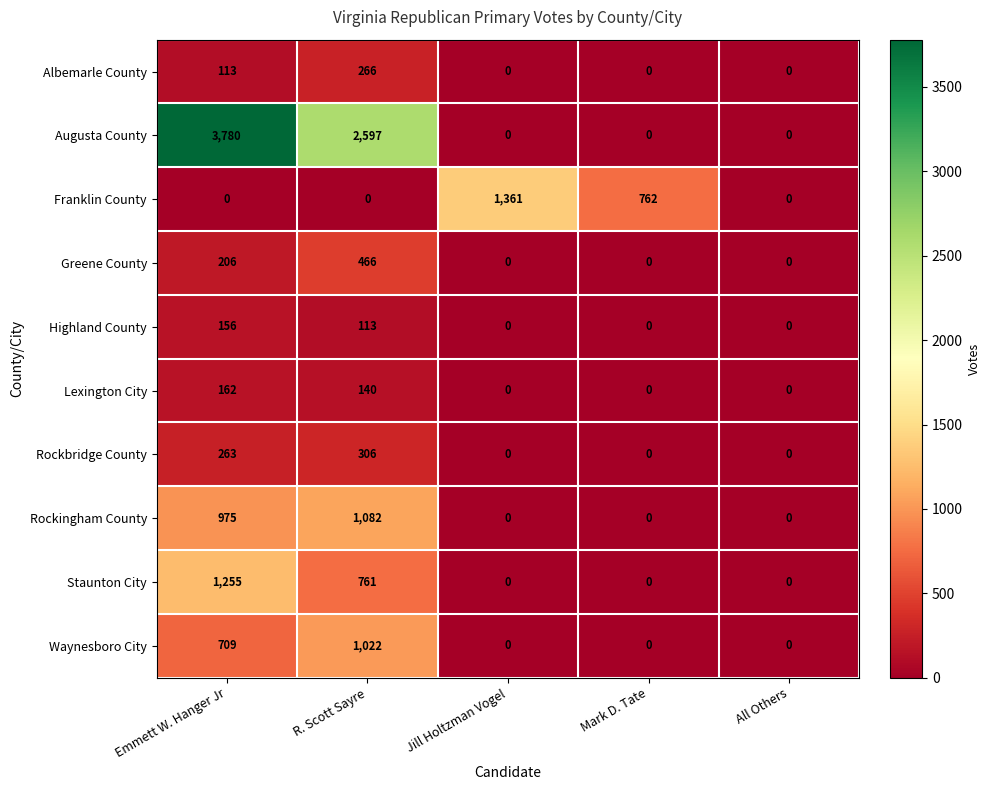

Which series has the largest range (max minus min)?

Augusta County